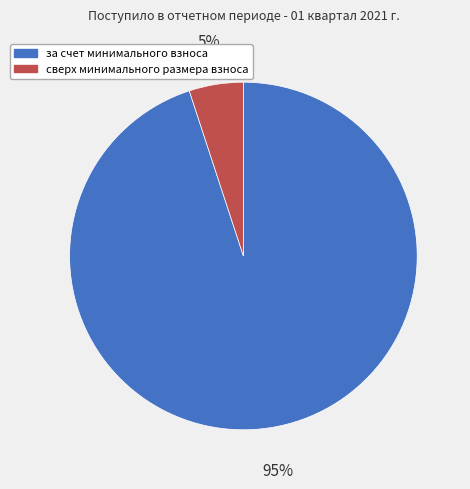

The за счет минимального взноса slice represents 89% of the pie. True or false?

False